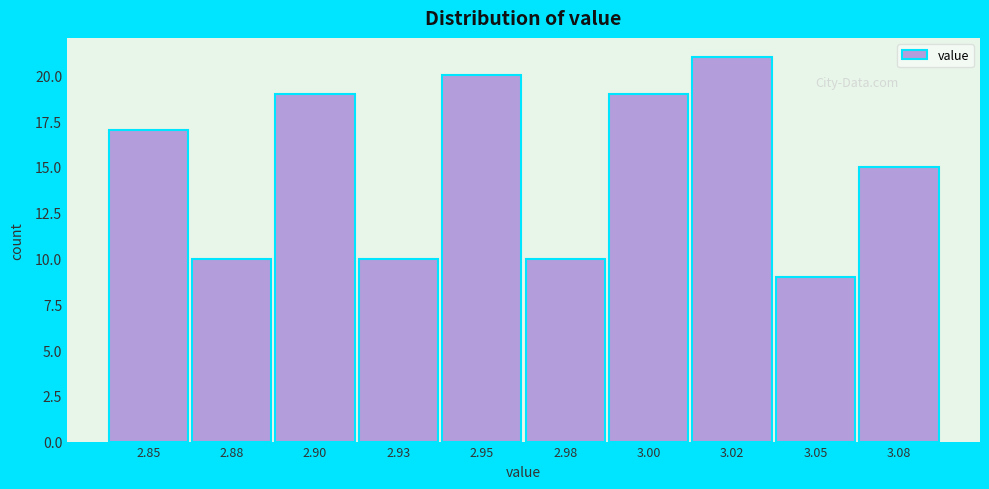

Reading left to right, list all the values displayed in this chart.

2.85=17	2.88=10	2.90=19	2.93=10	2.95=20	2.98=10	3.00=19	3.02=21	3.05=9	3.08=15